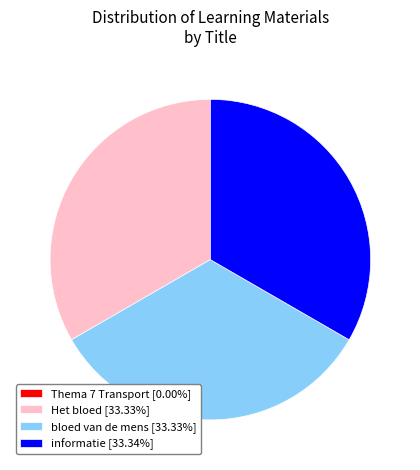

Combined, do informatie [33.34%] and bloed van de mens [33.33%] account for over 50%?

Yes